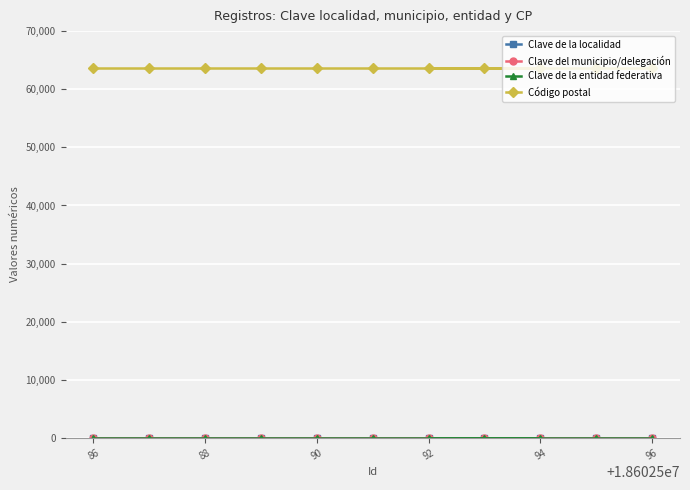

What is the lowest value of the Clave de la entidad federativa series?

18